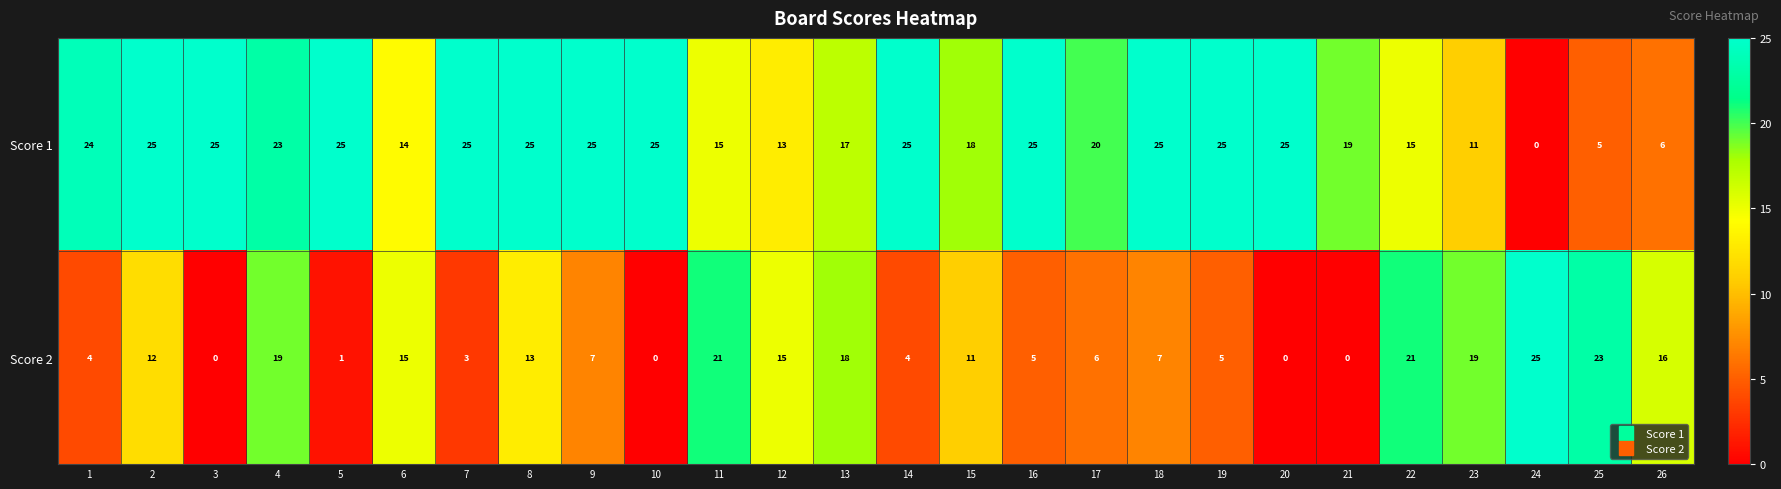

The Score 1 series shows 15 at 11. True or false?

True